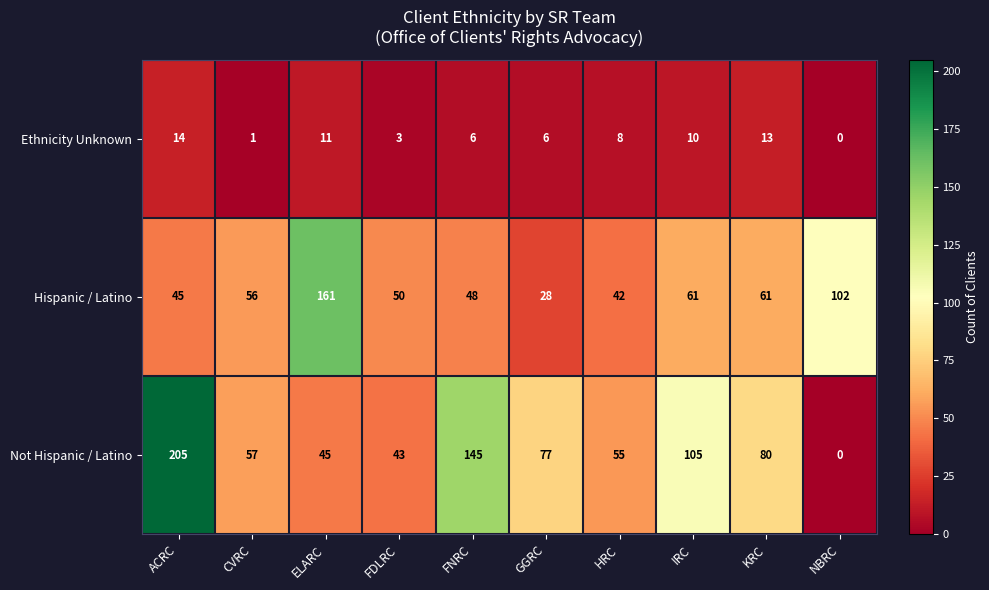

The value of Not Hispanic / Latino at ACRC is 47. True or false?

False